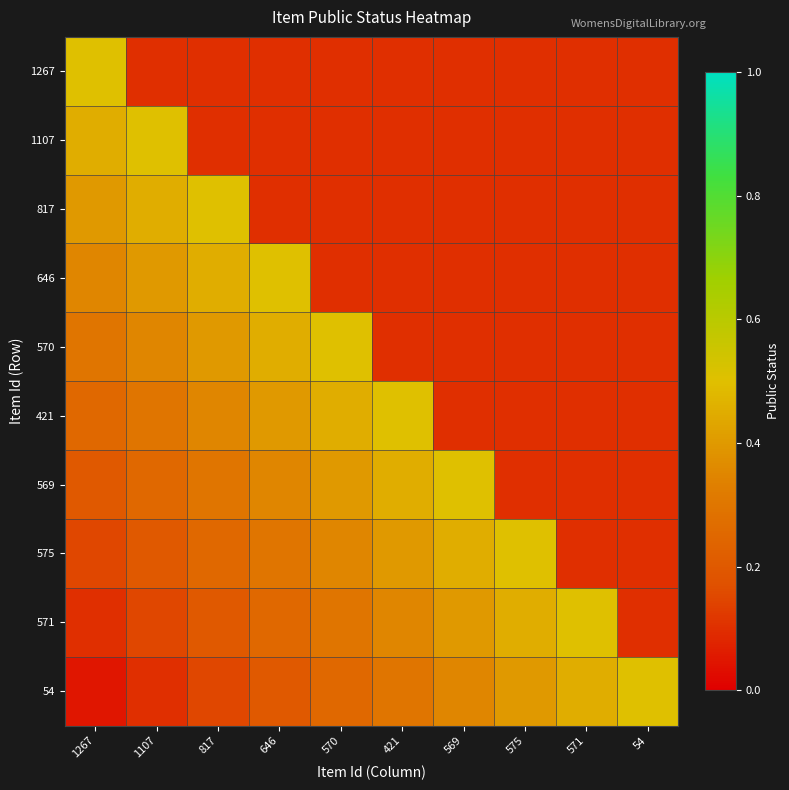

What is the maximum value shown in the chart?

0.5